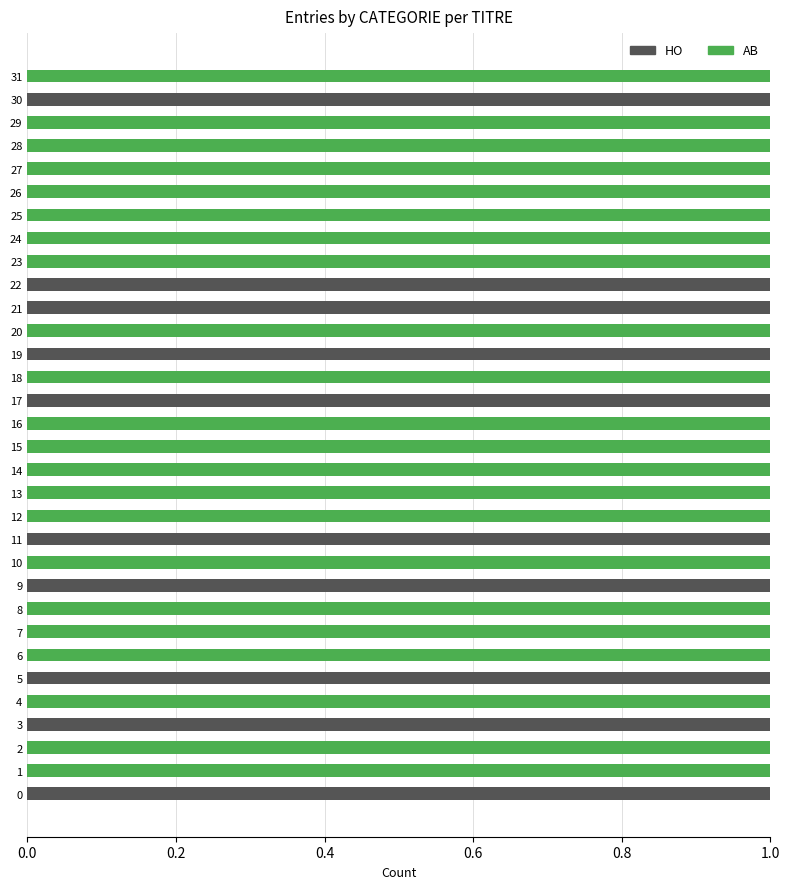

What is the sum of all HO values?

10